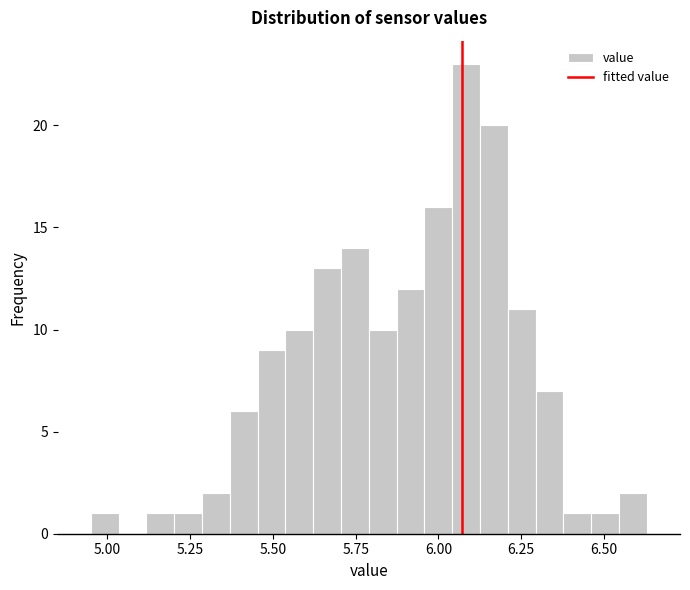

Read against the x-axis, roughly where is the centre of the tallest bar?

6.10